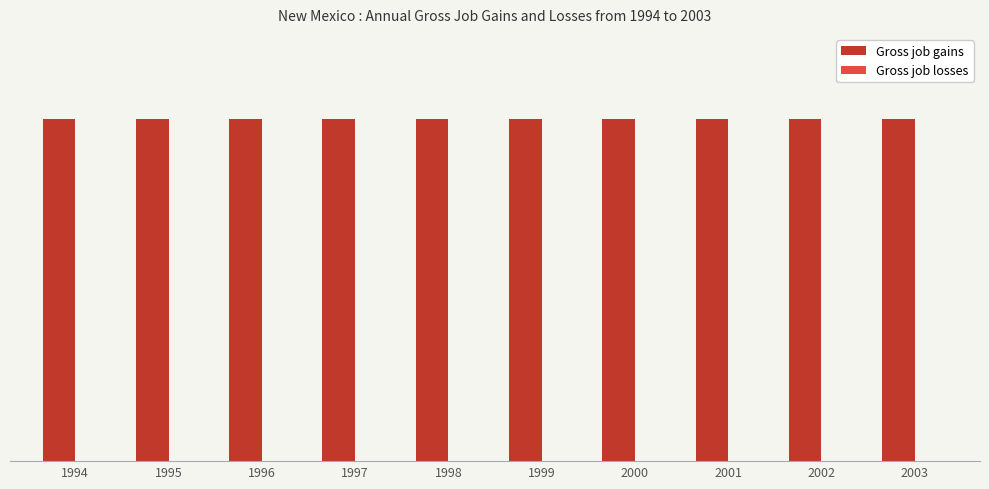

The value of Gross job gains at 1995 is 200. True or false?

True